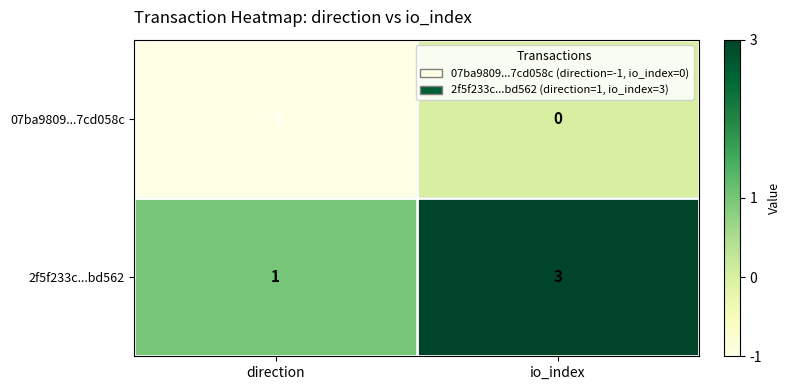

Reading left to right, list all the values displayed in this chart.

07ba9809...7cd058c: -1	0
2f5f233c...bd562: 1	3